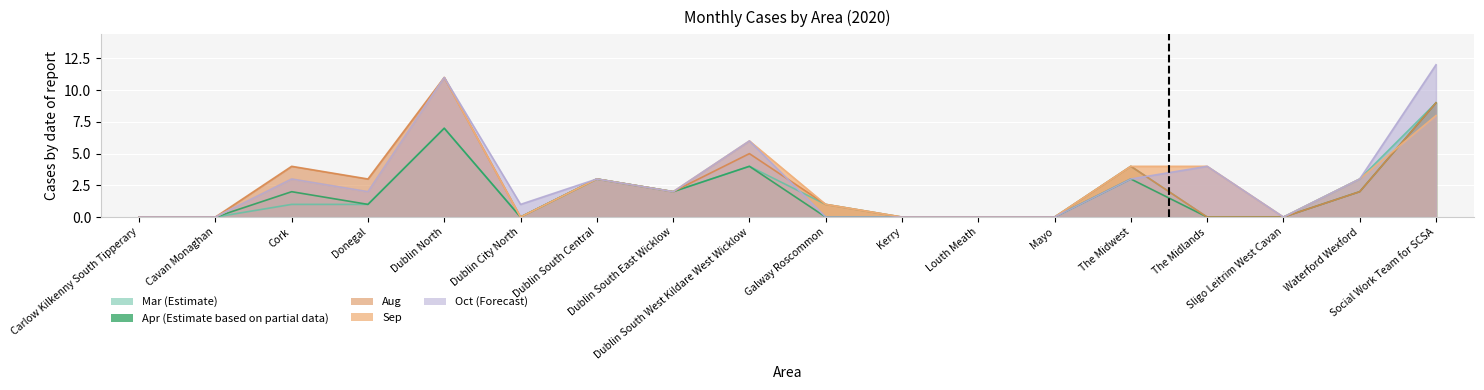

How many data points in Oct are less than 2?

8